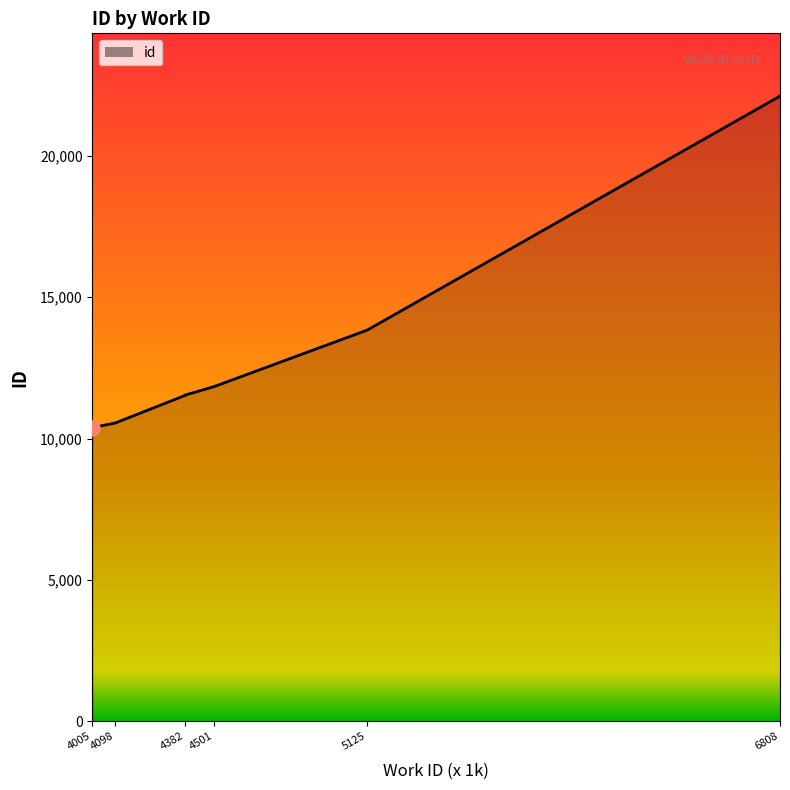

Approximately how many times larger is the value at 6808 compared to 4382?

1.9